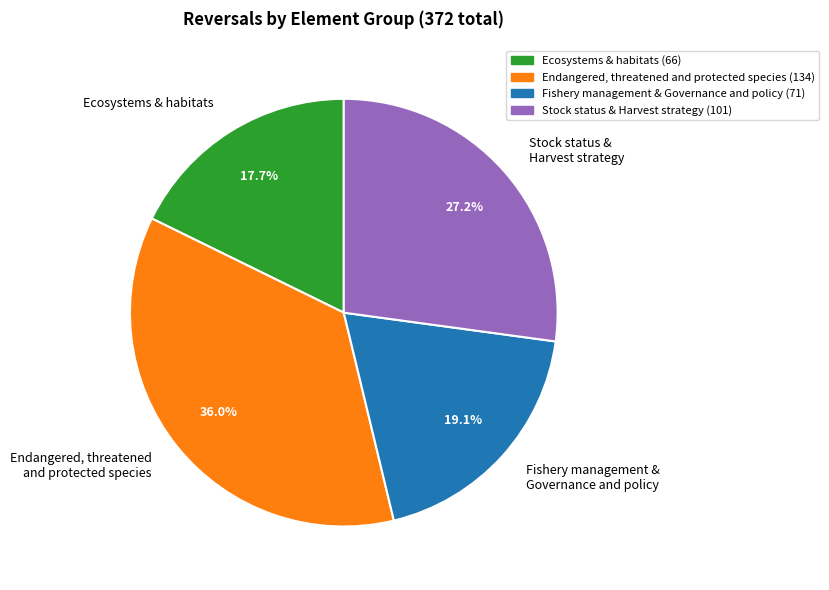

Rank the categories by value from highest to lowest.

Endangered, threatened and protected species, Stock status & Harvest strategy, Fishery management & Governance and policy, Ecosystems & habitats